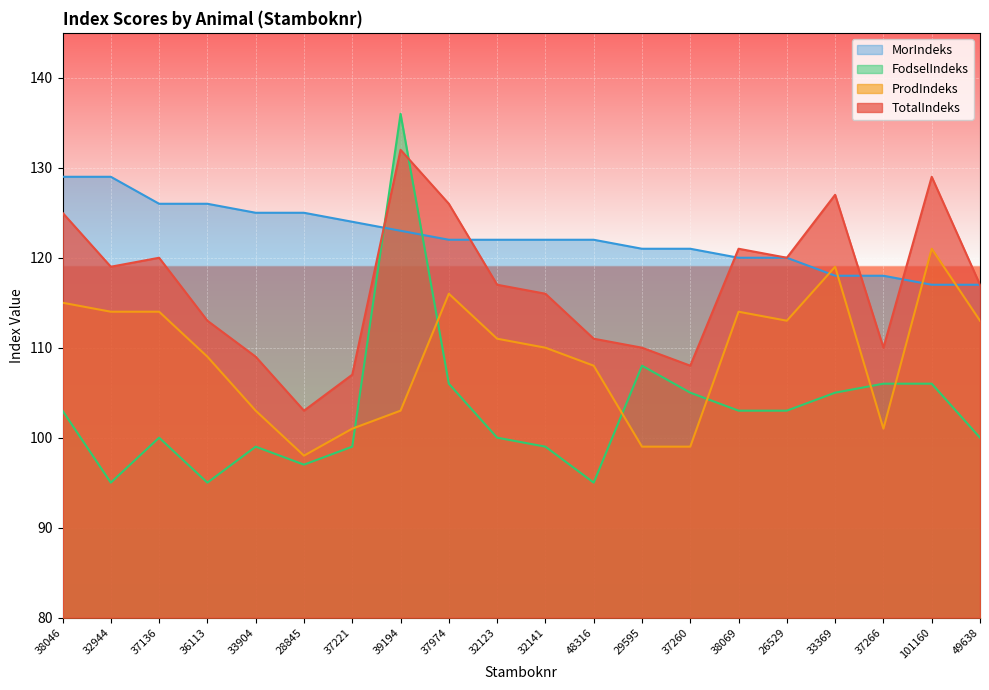

Which category has the highest value in the ProdIndeks series?

101160